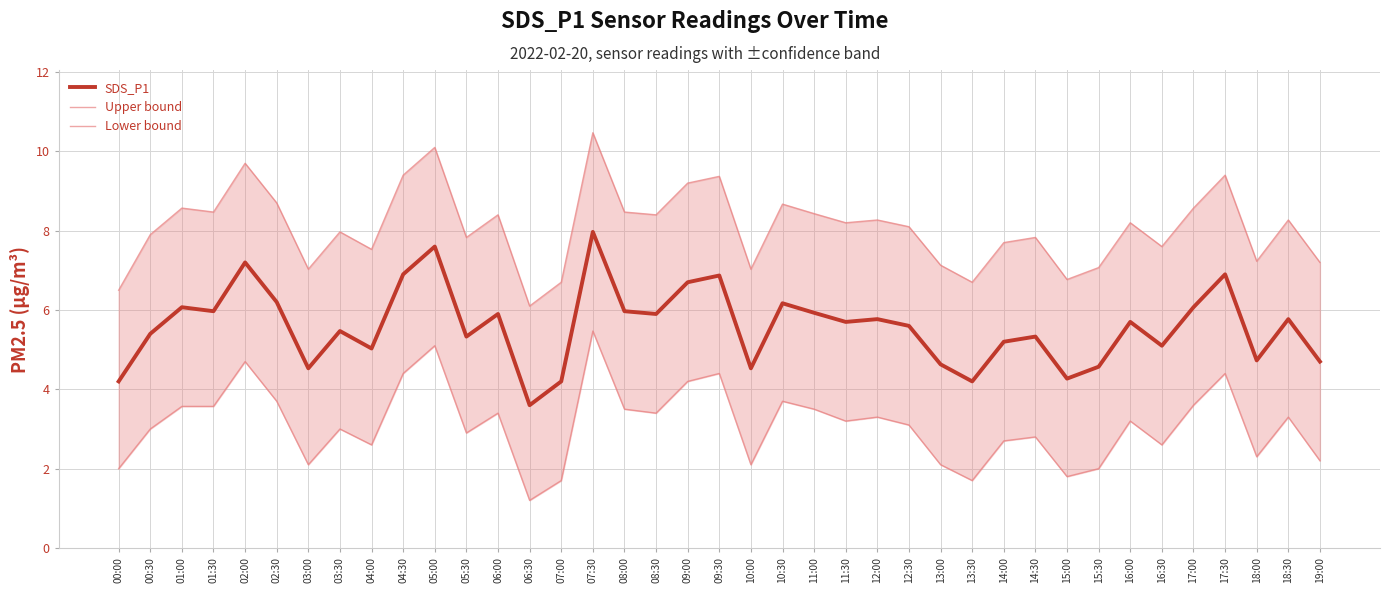

What is the maximum value shown in the chart?

10.5